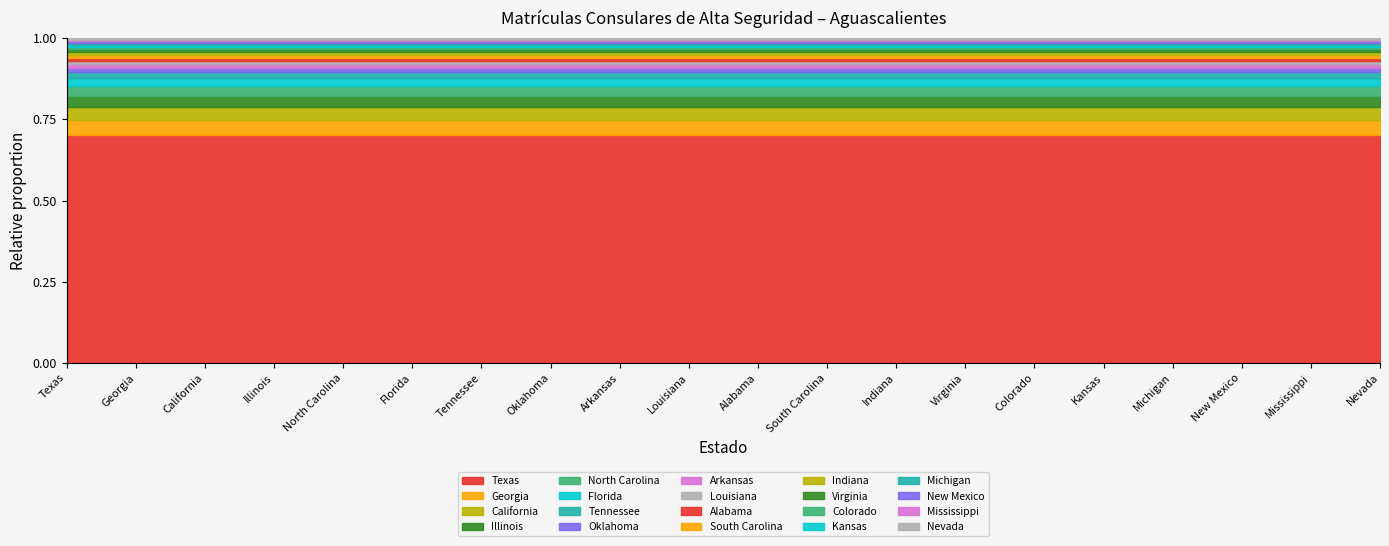

How many lines are shown in the chart?

20